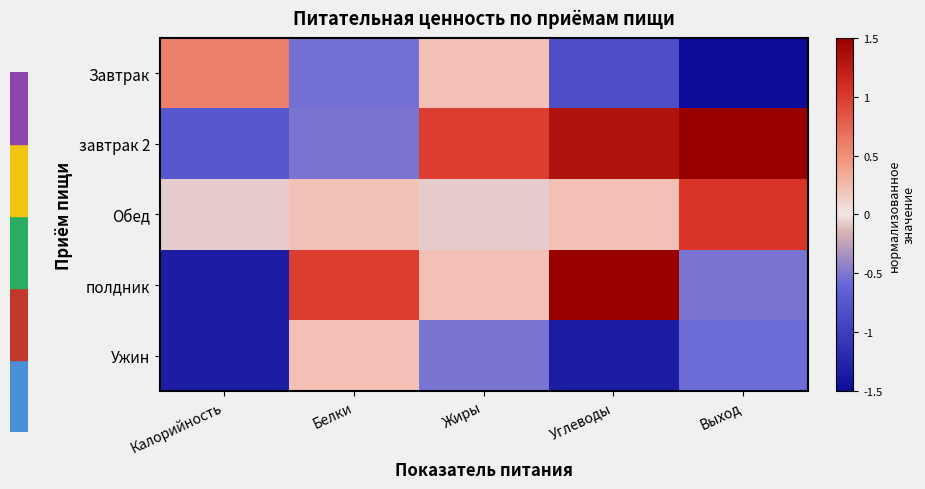

What is the difference between the highest and lowest values at Выход?

3.0